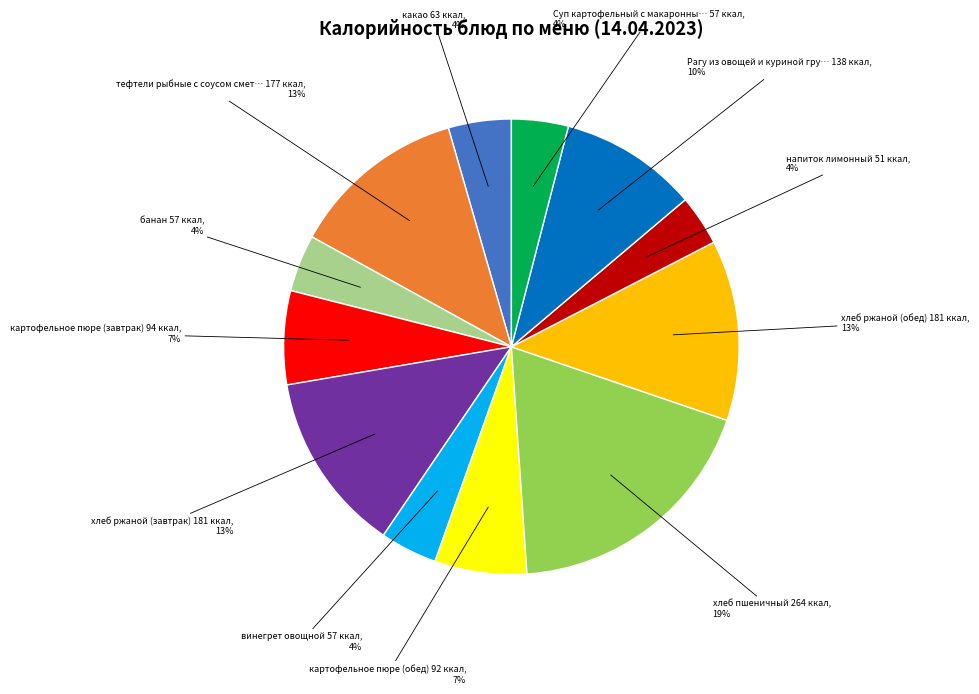

To the nearest percent, what is the difference between the largest and smallest slice percentages?

15%